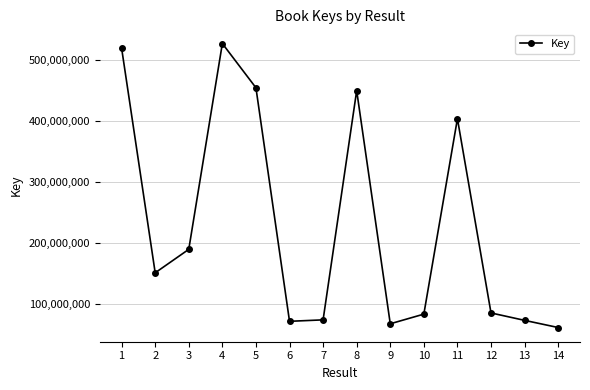

True or false: there are more than 0 points higher than both neighbors.

True